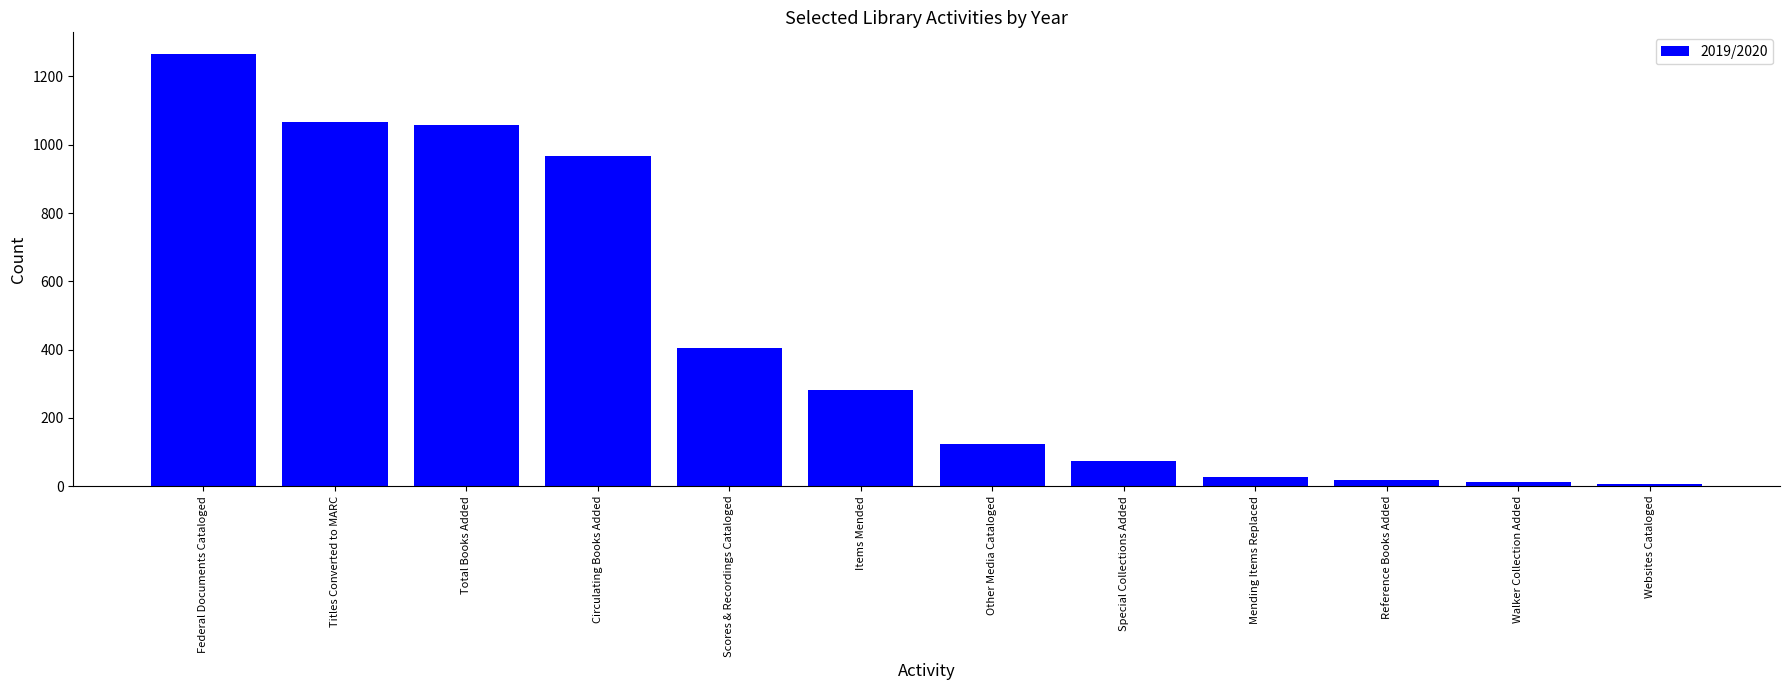

Where is the data nearest to the value 636?

Scores & Recordings Cataloged